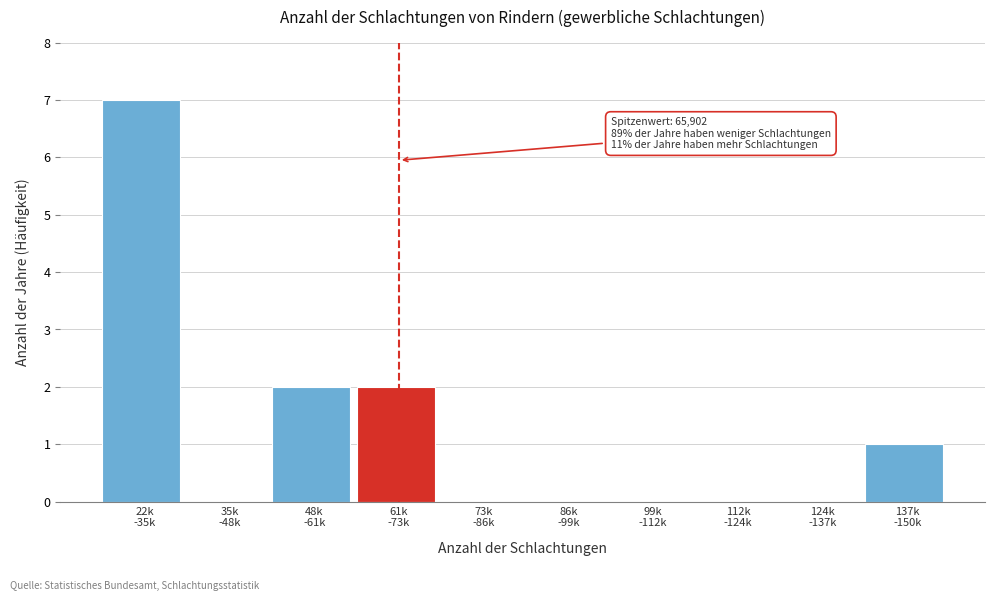

What is the sum of all values?

12